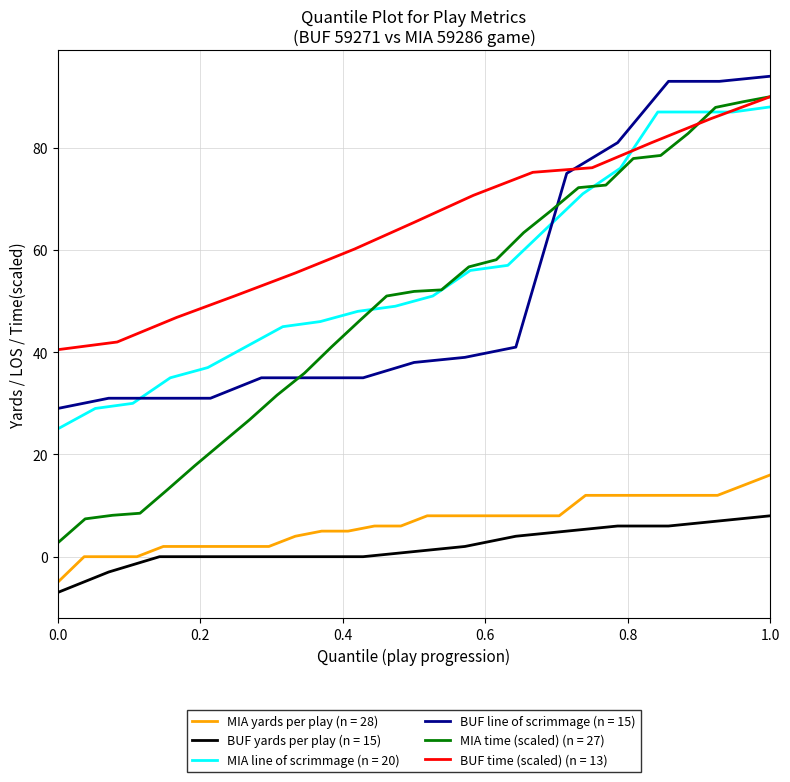

True or false: BUF yards per play (n = 15) and BUF line of scrimmage (n = 15) cross at least once.

False